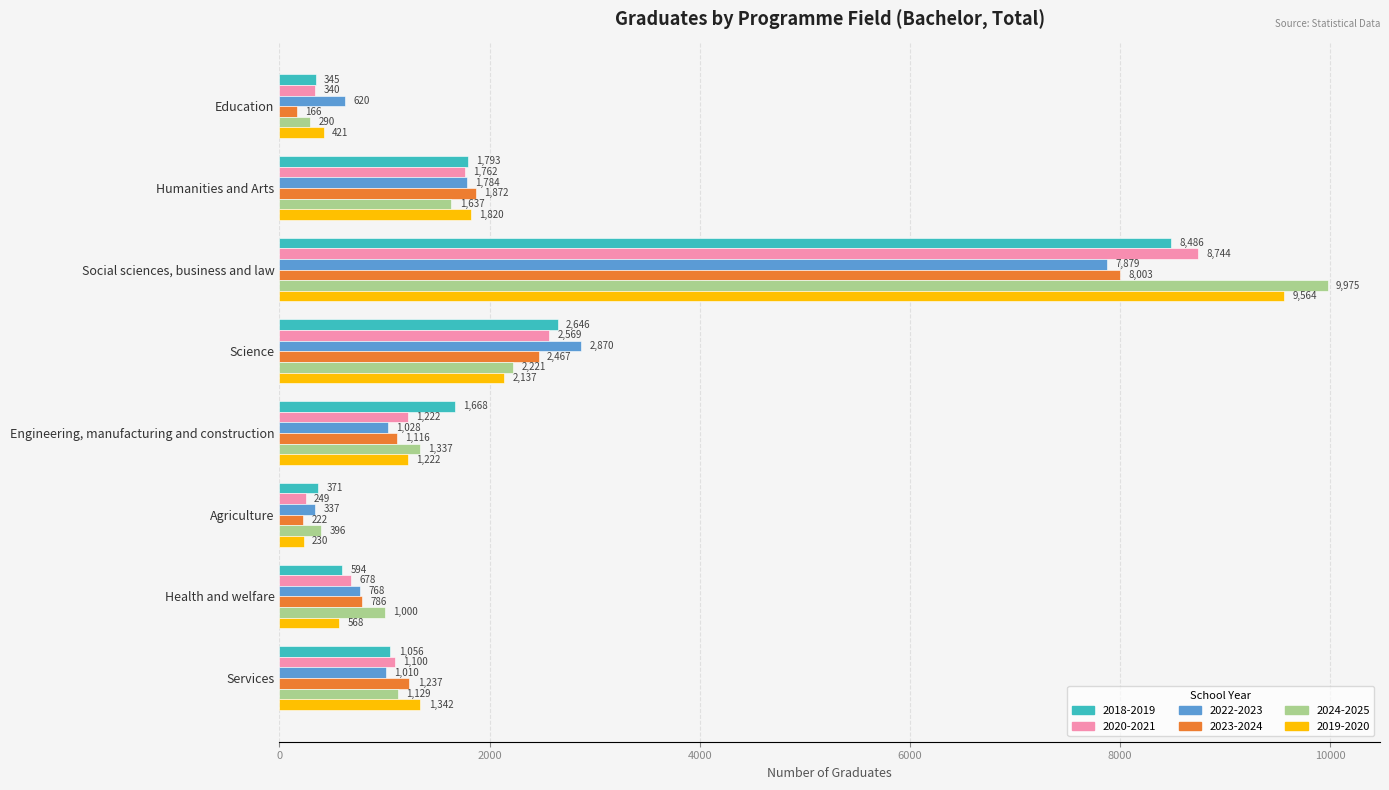

What are all the series names shown in the legend?

2018-2019, 2020-2021, 2022-2023, 2023-2024, 2024-2025, 2019-2020